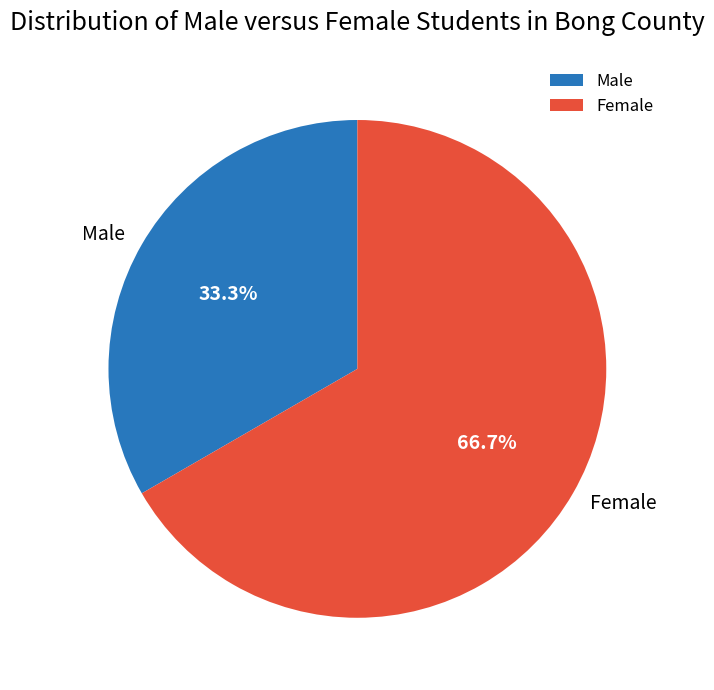

What percentage is the Female slice, to the nearest percent?

67%